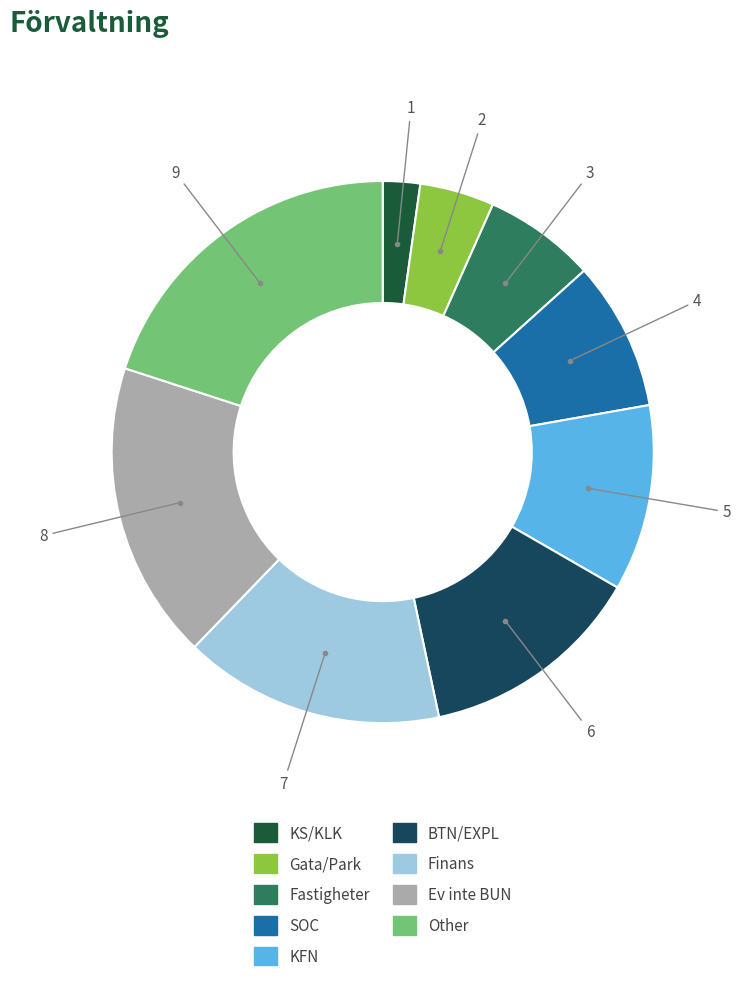

Which has a higher value, Fastigheter or Finans?

Finans